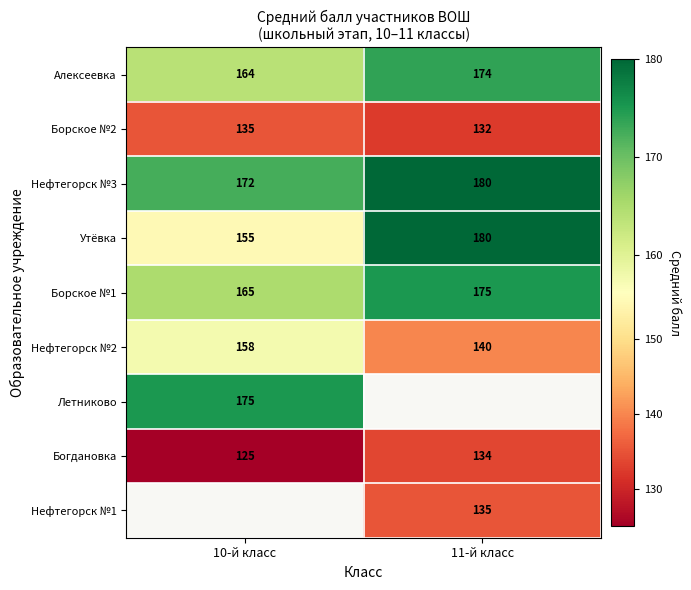

True or false: Нефтегорск №3 has a value of 284 at 11-й класс.

False